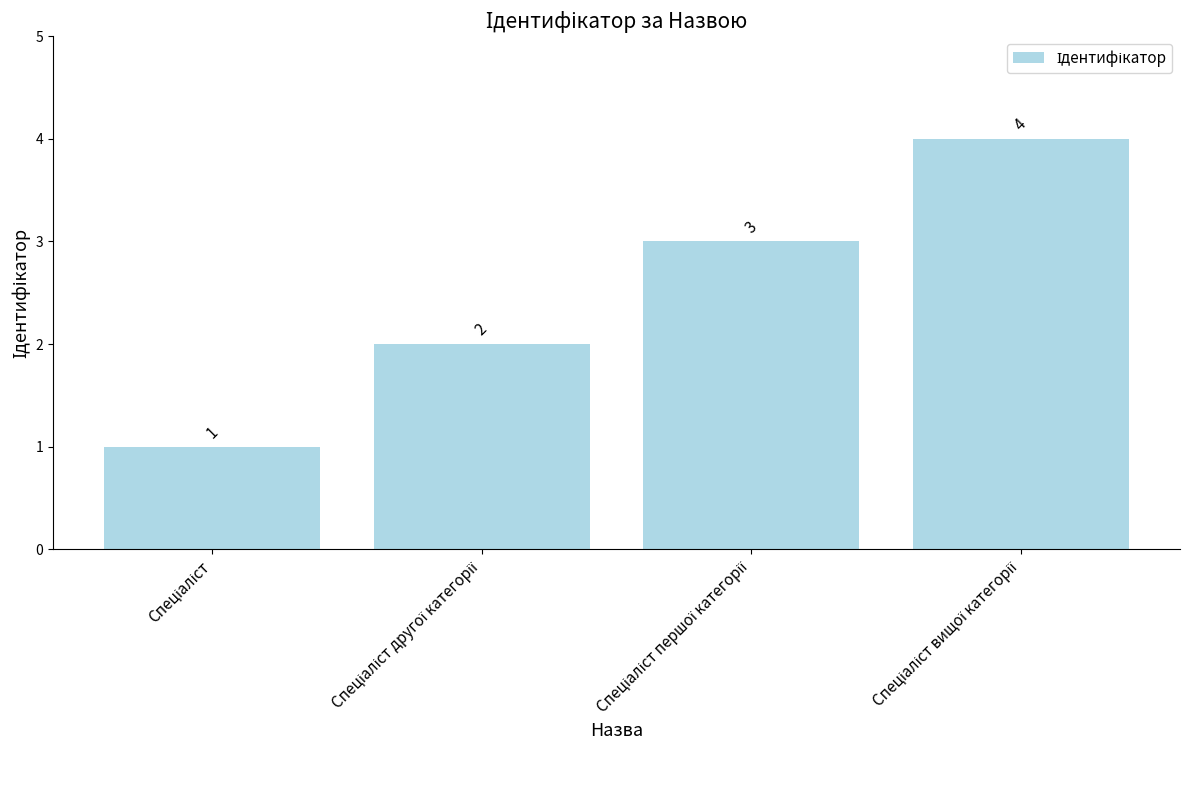

How many values are between 2 and 4?

3